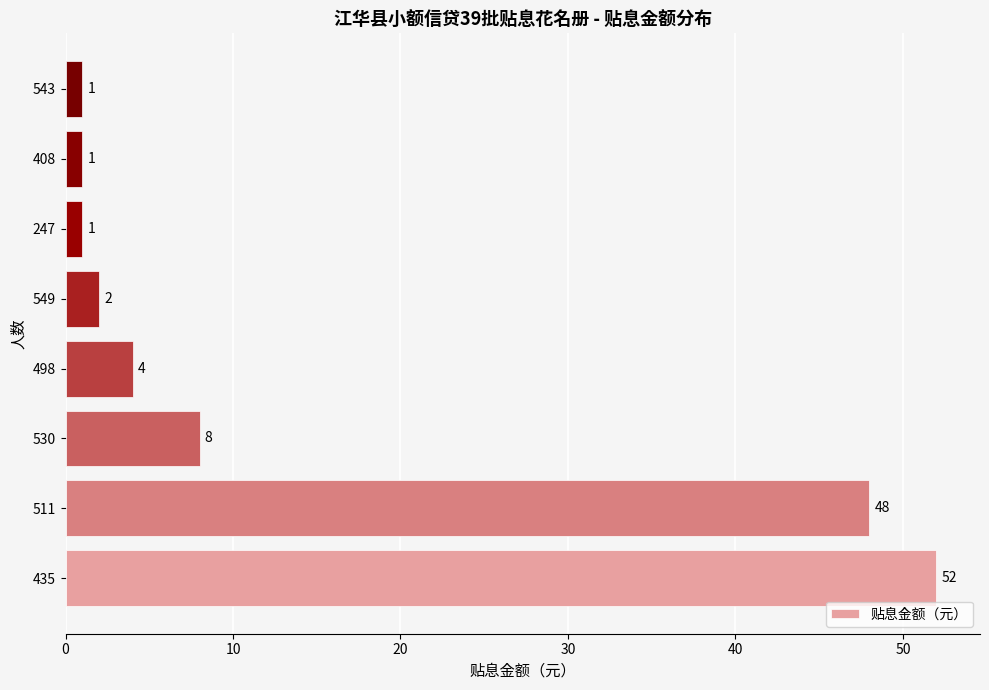

Are the bars horizontal?

Yes